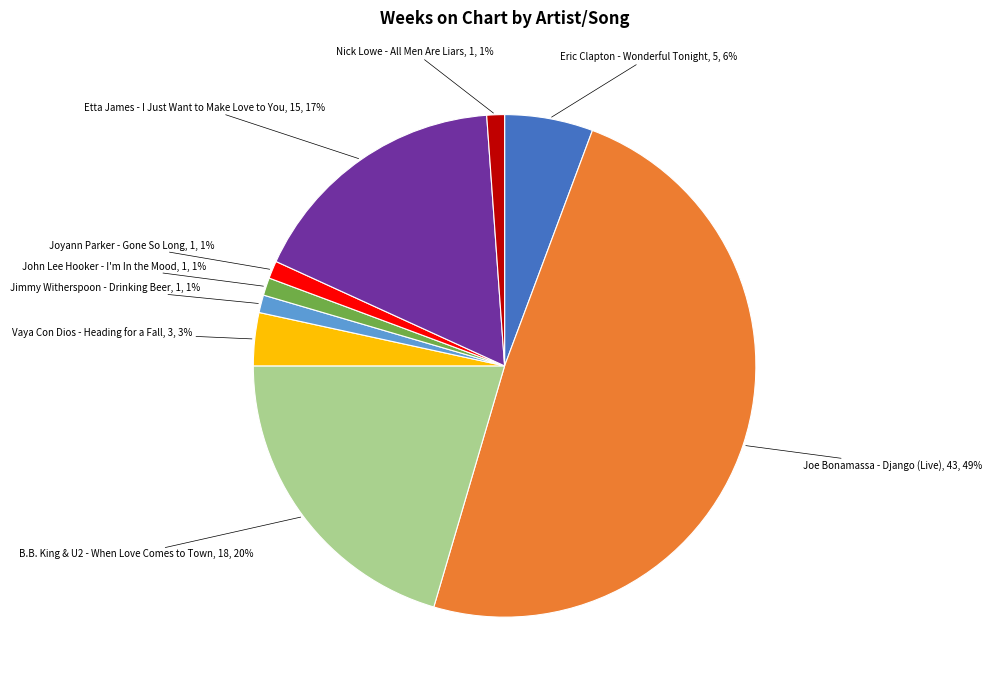

To the nearest percent, what portion does Eric Clapton - Wonderful Tonight represent?

6%